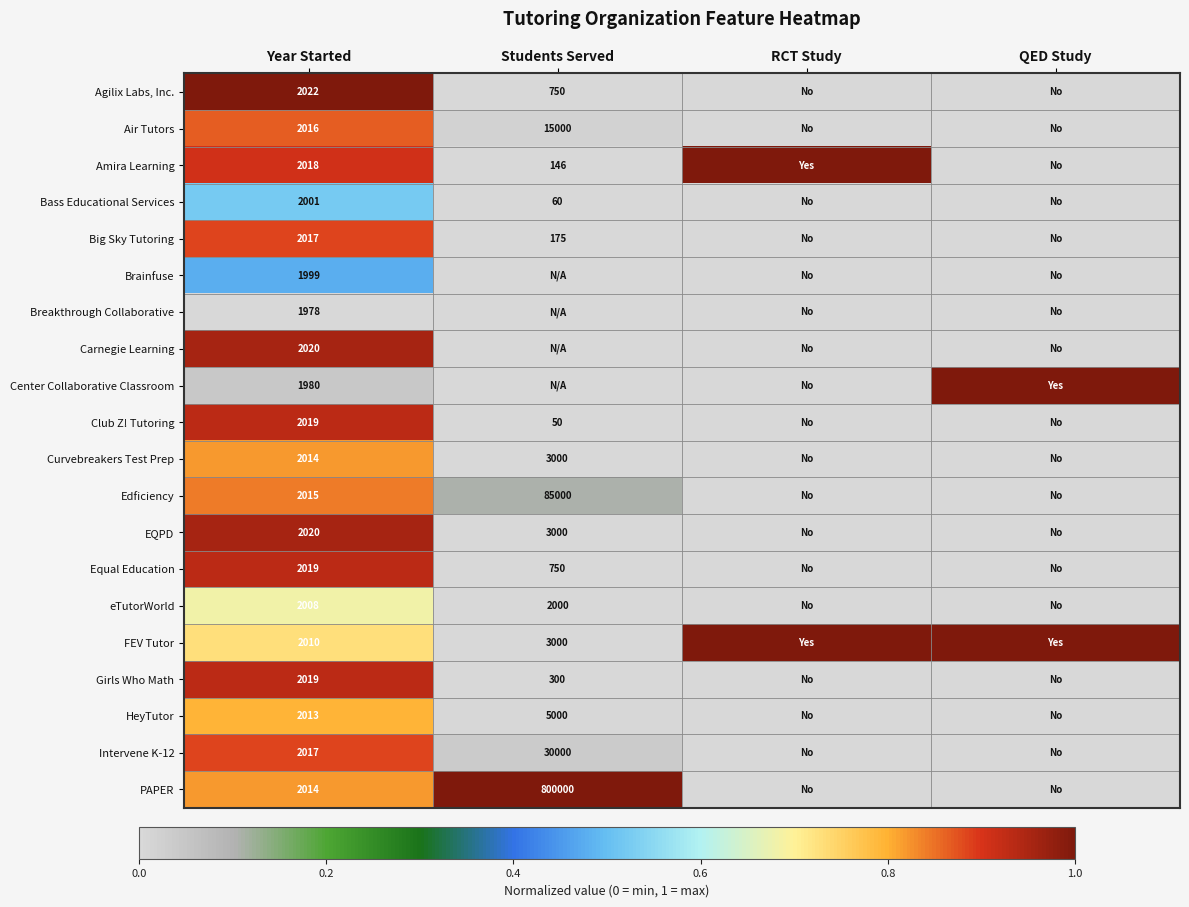

True or false: Big Sky Tutoring has a value of 2017 at Year Started.

True